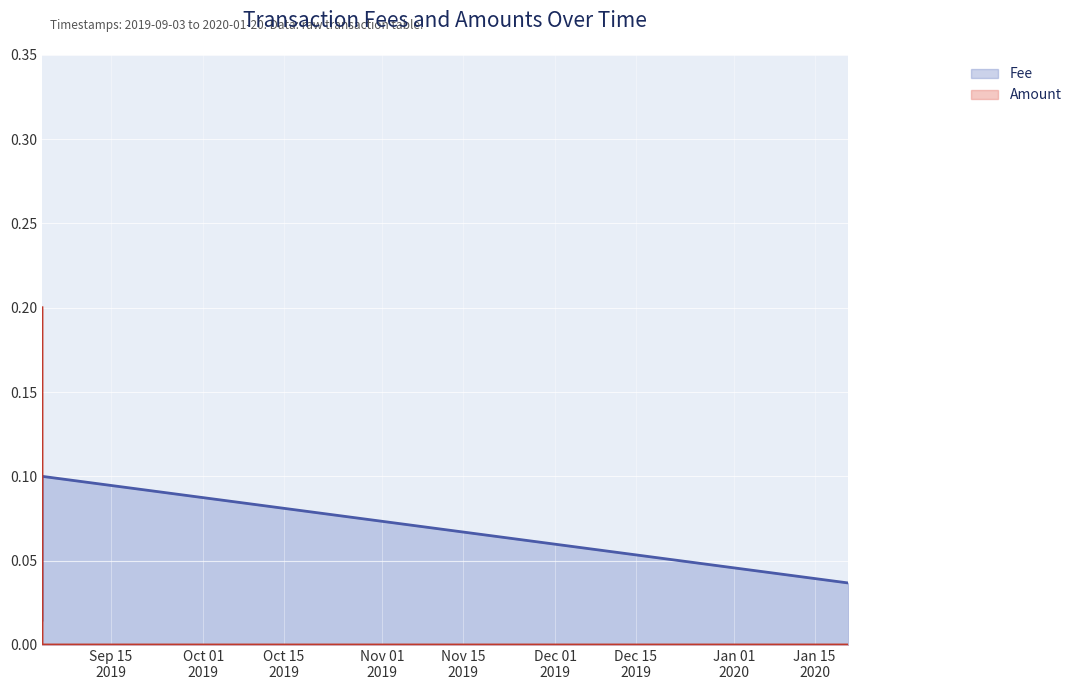

List the labels in order of Fee value, largest first.

2019-09-03 01:03:58, 2020-01-20 19:47:59, 2019-09-03 00:58:47